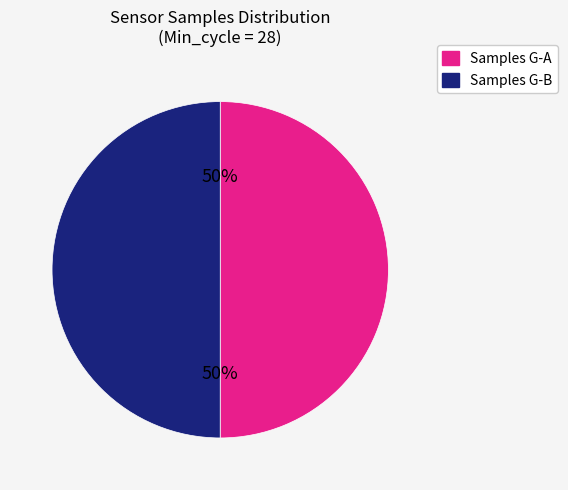

To the nearest percent, what is the average slice percentage?

50%